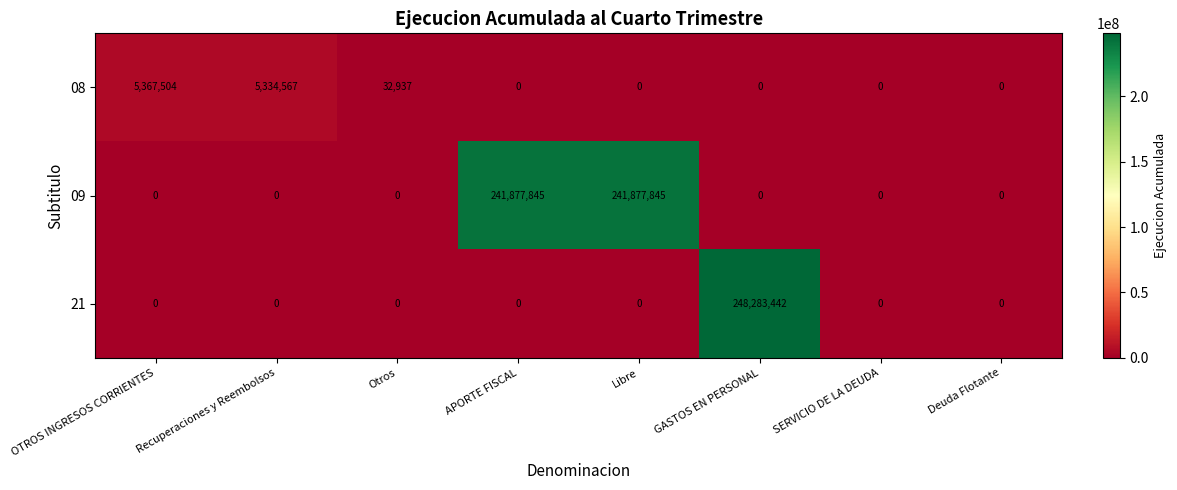

At which category is the sum across all series the highest?

GASTOS EN PERSONAL